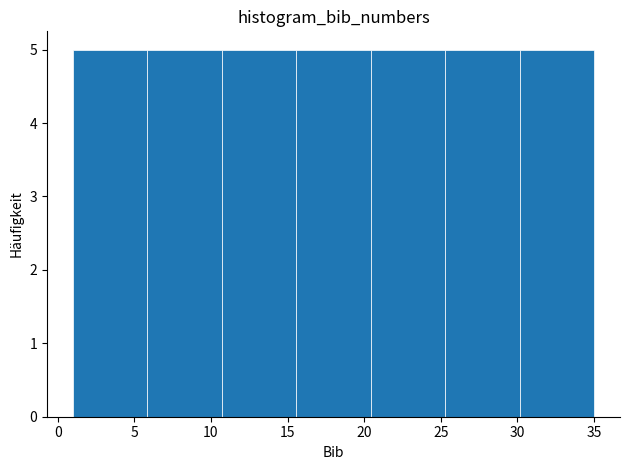

Reading left to right, list every bar in this chart as the range it spans on the x-axis followed by its height. Neither the bar edges nor the heights are printed on the chart, so give them approximately, as read against the axes.

1.0 to 6.0: 5
6.0 to 10.5: 5
10.5 to 15.5: 5
15.5 to 20.5: 5
20.5 to 25.5: 5
25.5 to 30.0: 5
30.0 to 35.0: 5